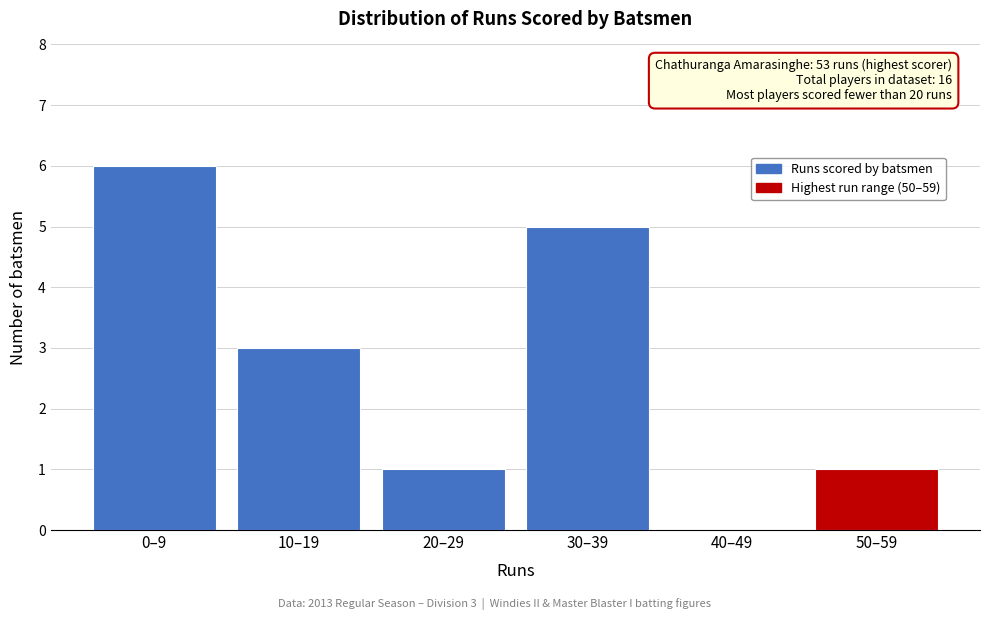

Reading right to left, list all the values displayed in this chart.

50–59=1	40–49=0	30–39=5	20–29=1	10–19=3	0–9=6